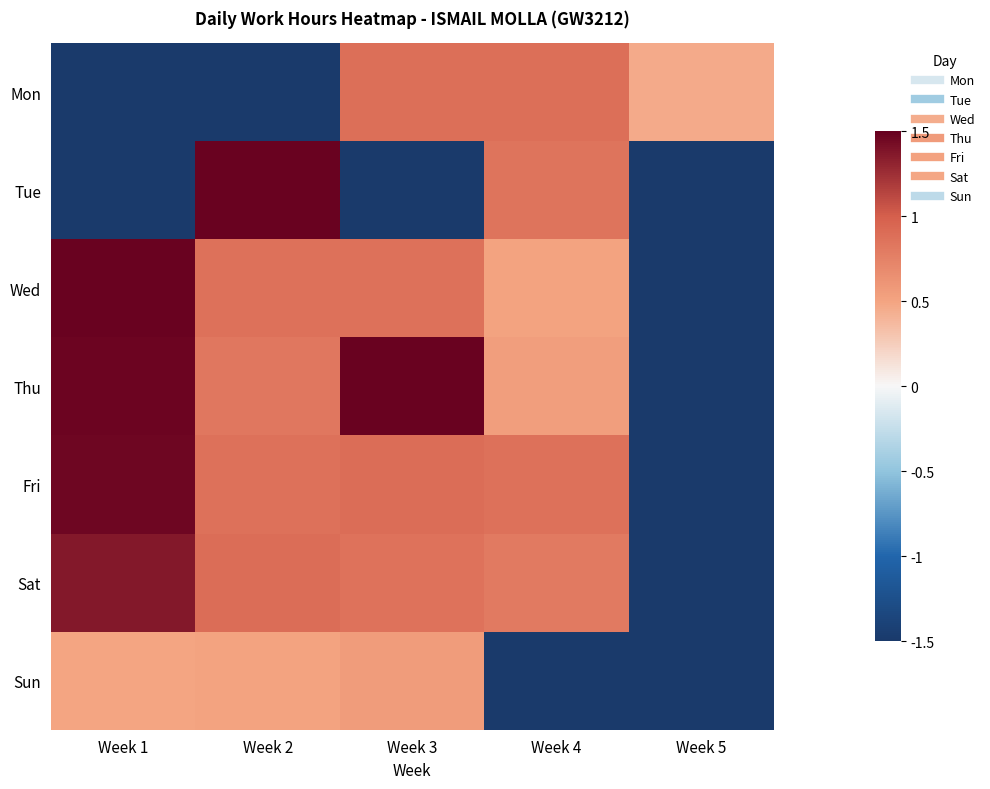

Reading left to right, transcribe all the data shown in this chart.

Mon: Week 1=-1.5	Week 2=-1.5	Week 3=0.9	Week 4=0.9	Week 5=0.5
Tue: Week 1=-1.5	Week 2=1.5	Week 3=-1.5	Week 4=0.8	Week 5=-1.5
Wed: Week 1=1.5	Week 2=0.9	Week 3=0.9	Week 4=0.5	Week 5=-1.5
Thu: Week 1=1.5	Week 2=0.8	Week 3=1.5	Week 4=0.5	Week 5=-1.5
Fri: Week 1=1.5	Week 2=0.9	Week 3=0.9	Week 4=0.9	Week 5=-1.5
Sat: Week 1=1.4	Week 2=0.9	Week 3=0.9	Week 4=0.8	Week 5=-1.5
Sun: Week 1=0.5	Week 2=0.5	Week 3=0.6	Week 4=-1.5	Week 5=-1.5